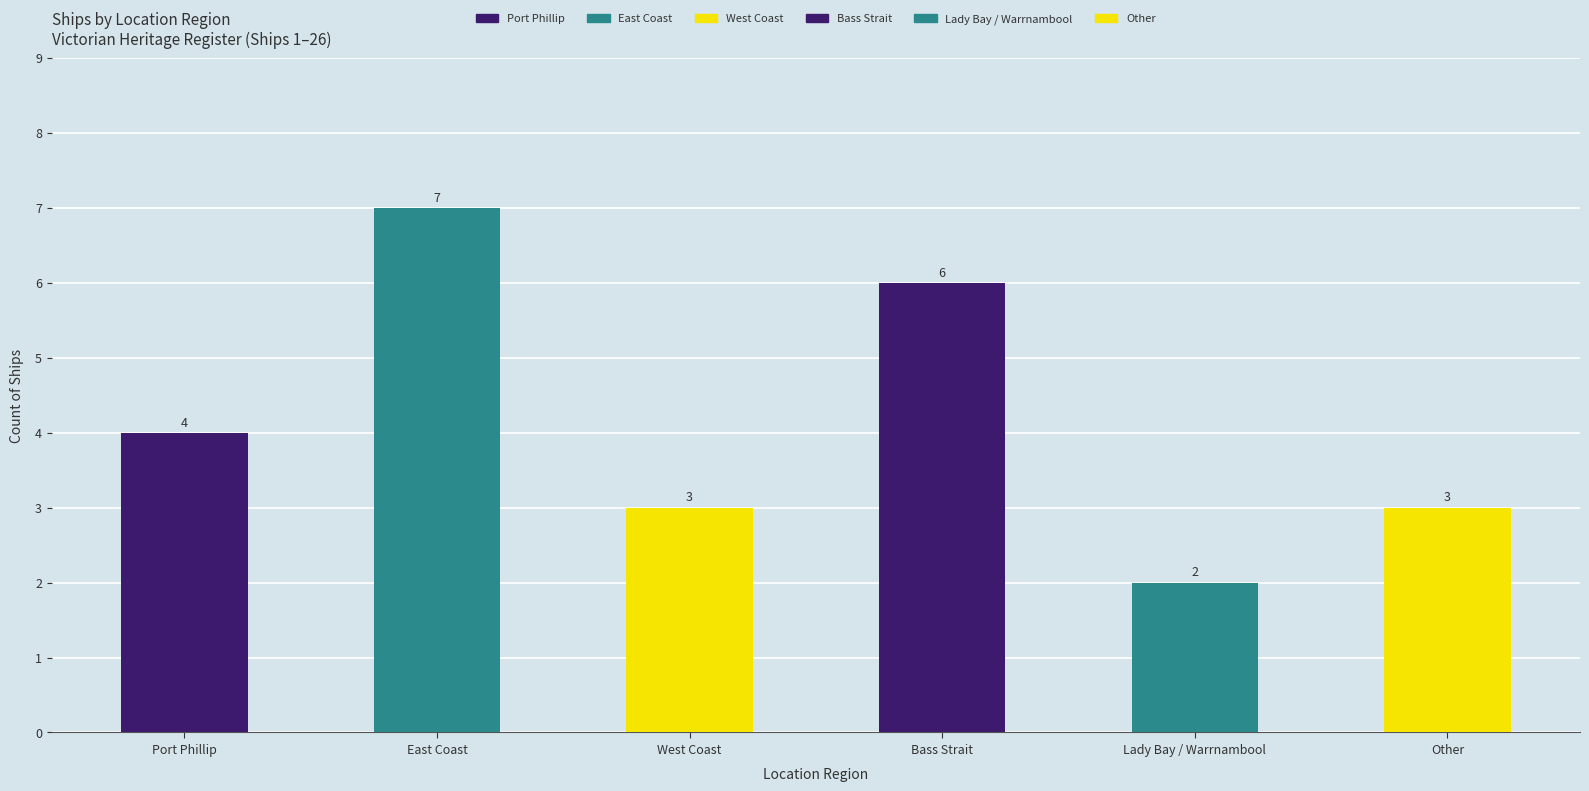

Reading left to right, what are all the values shown in this chart?

Port Phillip=4	East Coast=7	West Coast=3	Bass Strait=6	Lady Bay / Warrnambool=2	Other=3